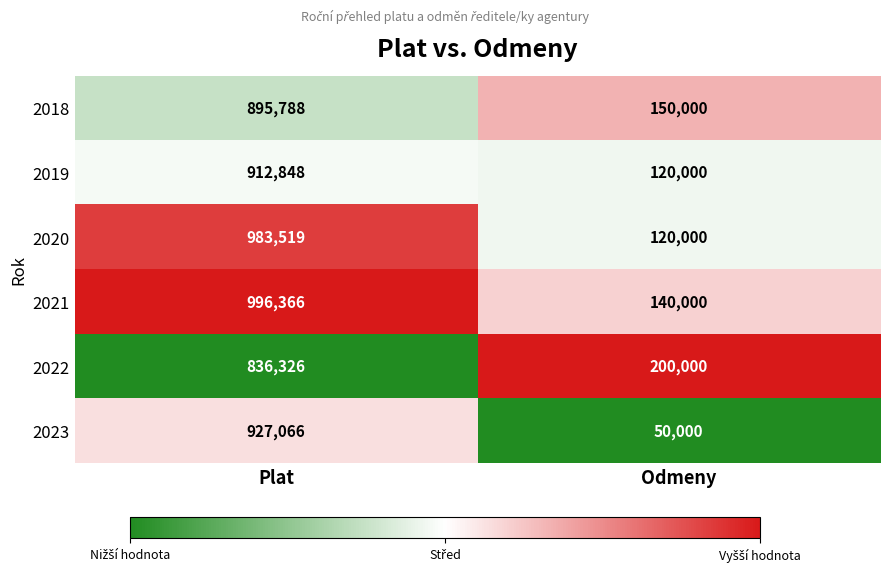

Which series changed the most between Plat and Odmeny?

2023